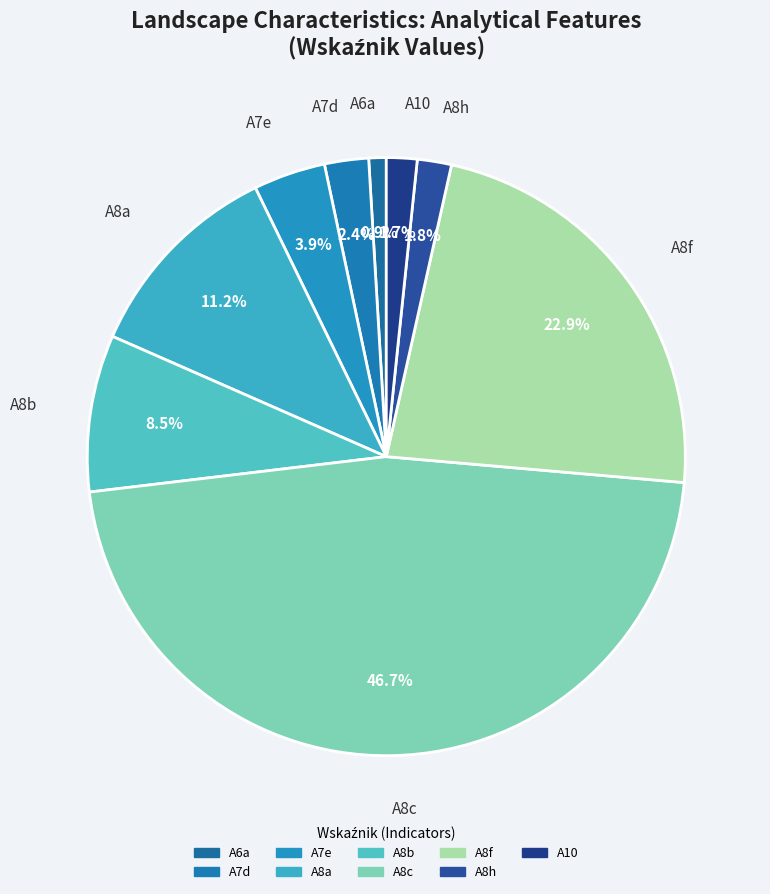

How many segments does this pie chart have?

9